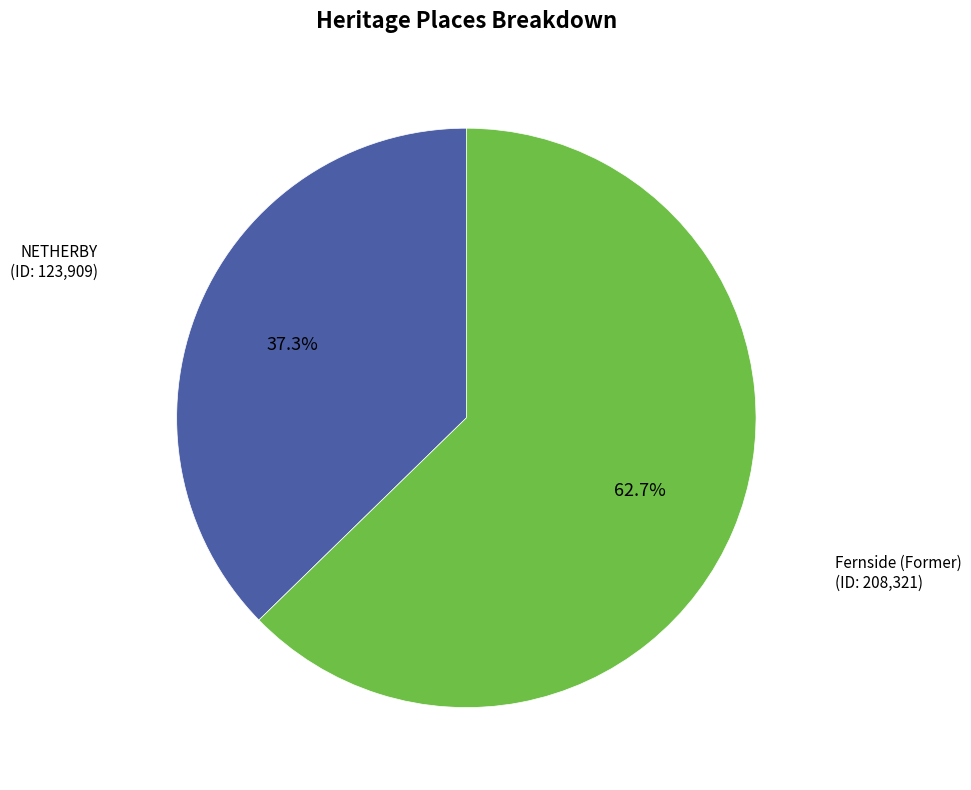

Is there a majority slice in this chart?

Yes